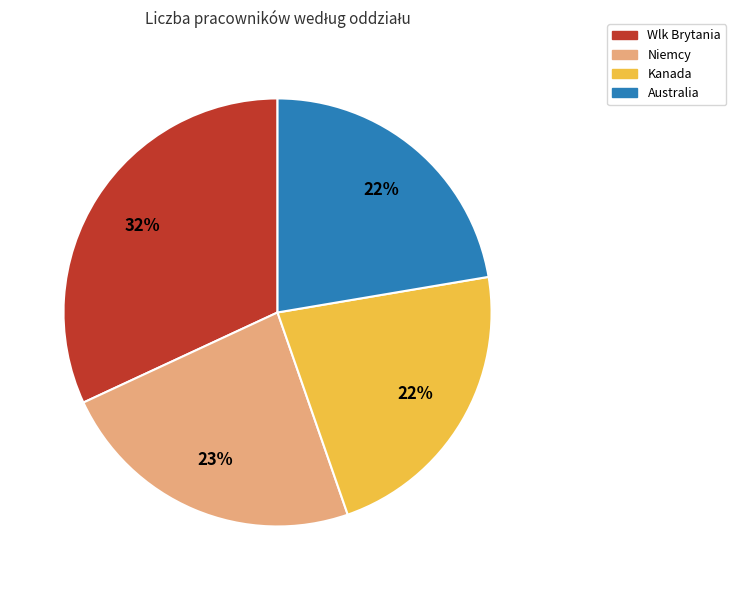

How many segments does this pie chart have?

4